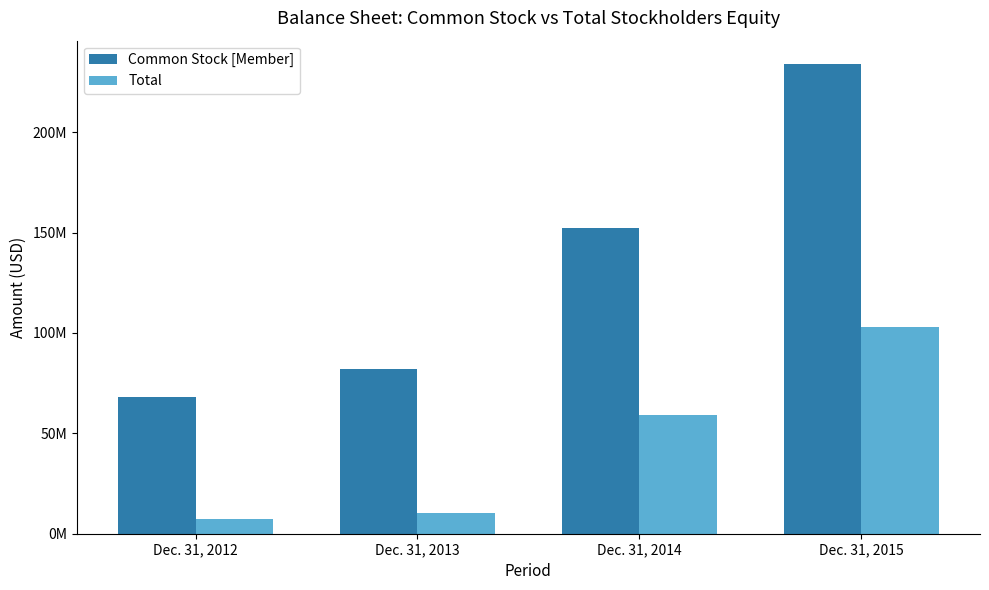

Does the chart contain stacked bars?

No